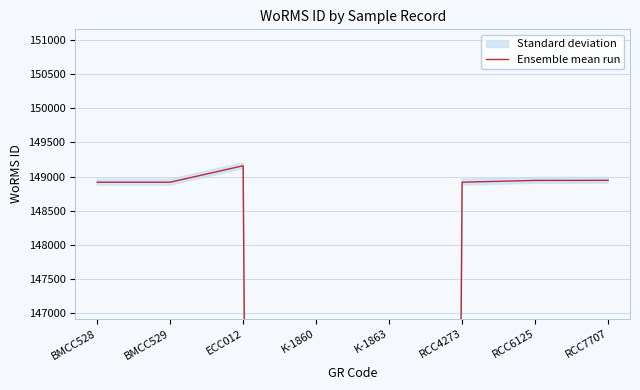

Does the chart have visible grid lines?

Yes